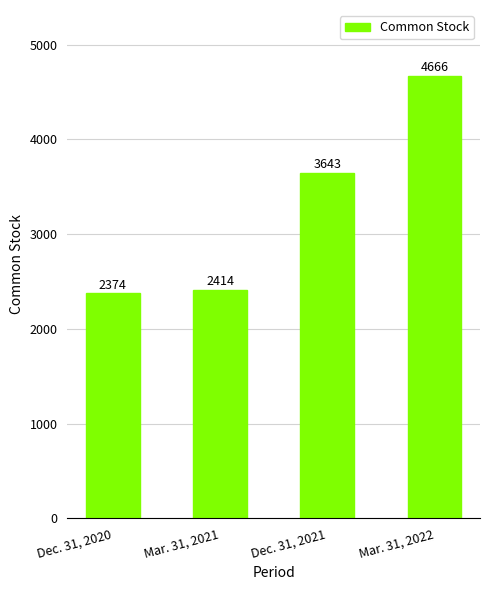

How many categories are shown in the chart?

4